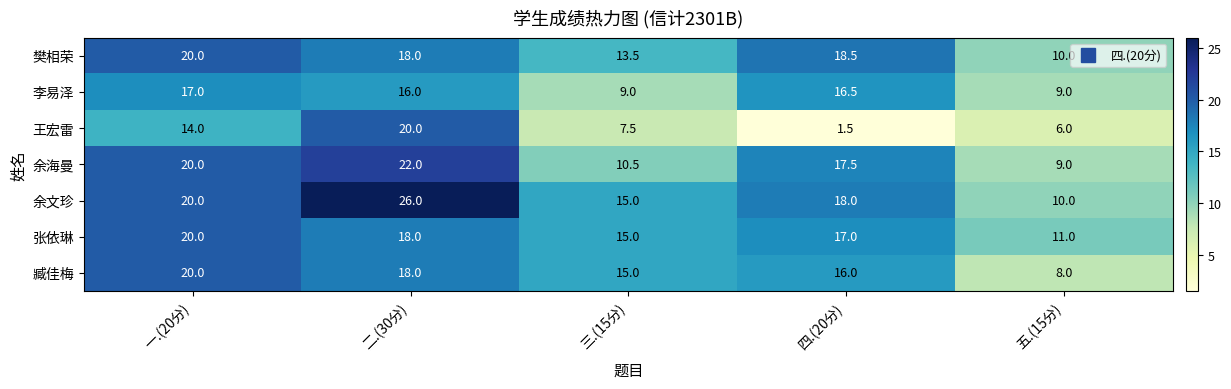

Is the value of 樊相荣 at 二.(30分) greater than the value of 余海曼 at 五.(15分)?

Yes